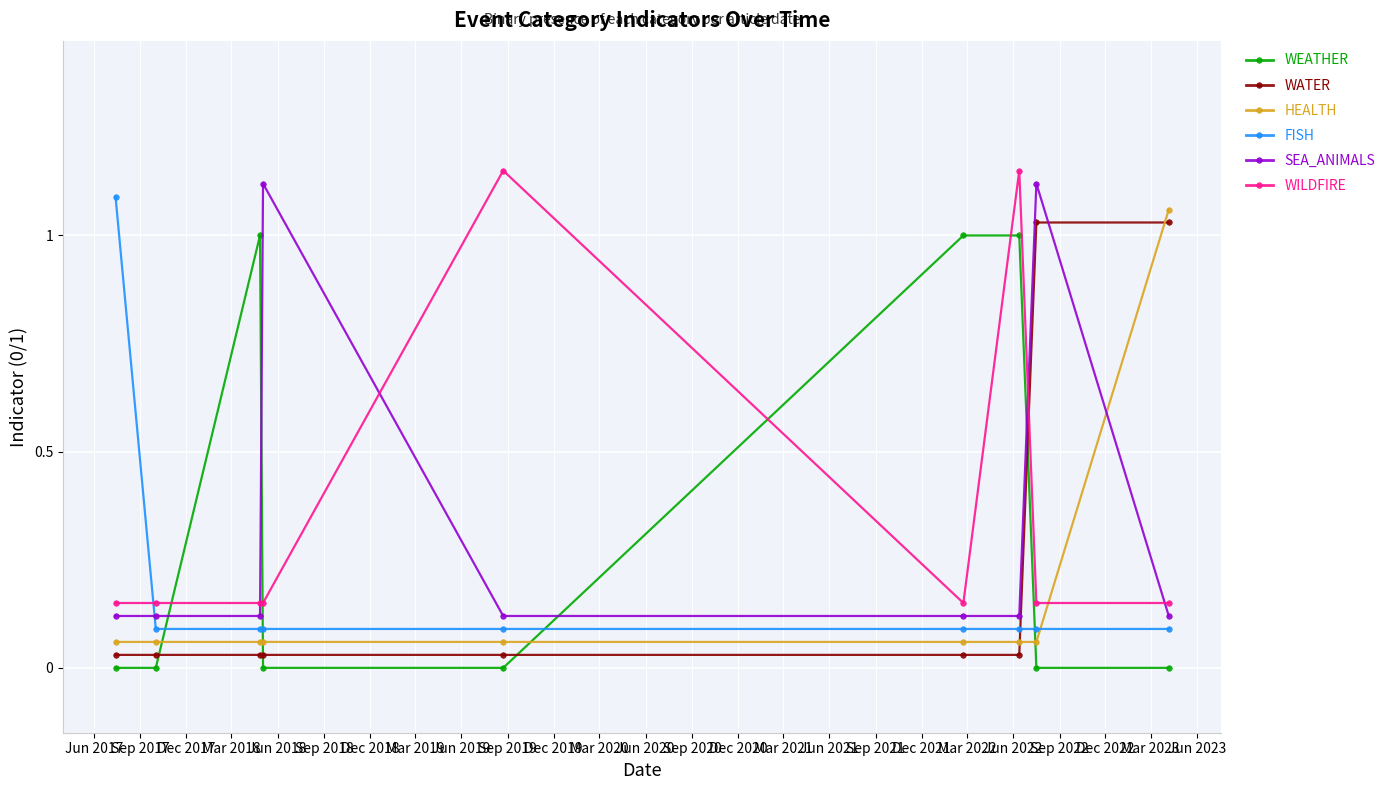

True or false: WILDFIRE has more than 1 interior local peaks.

True